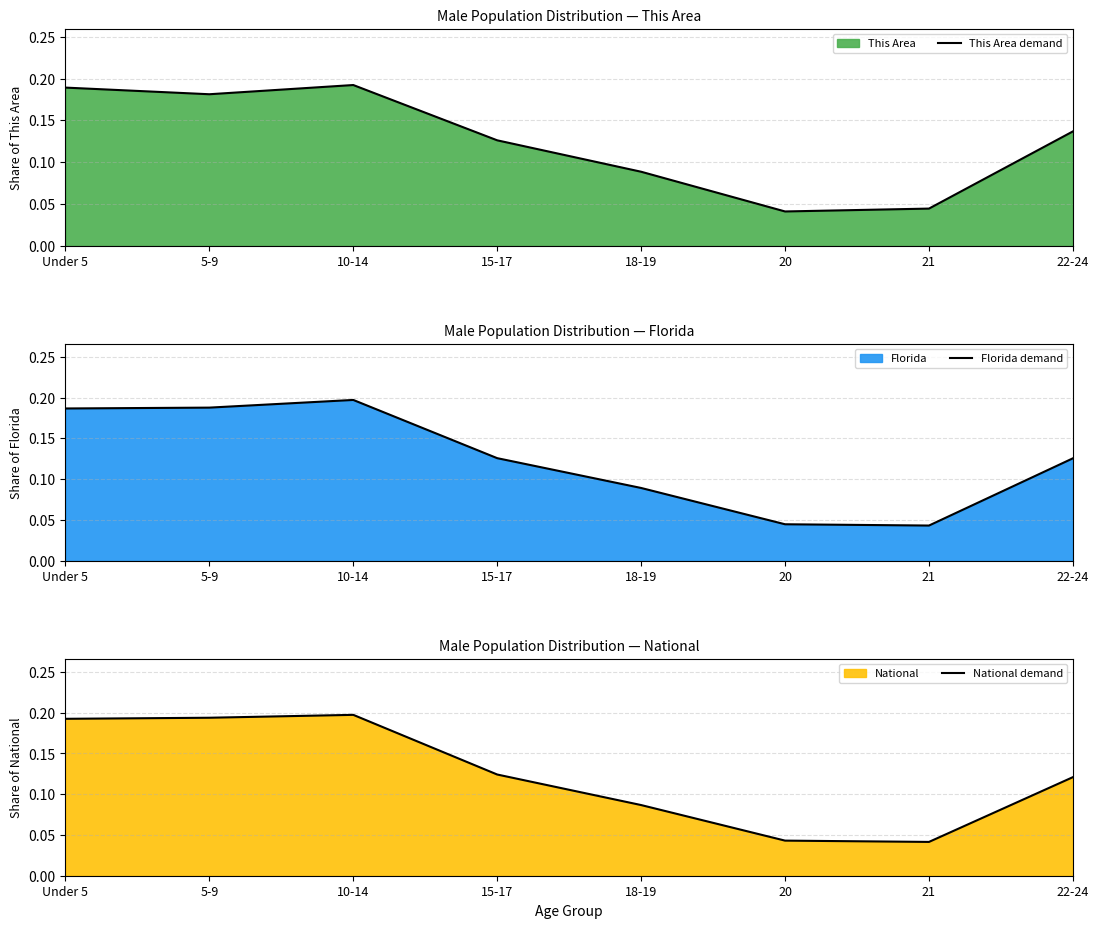

List the series in order of their peak value, lowest first.

This Area demand, Florida demand, National demand